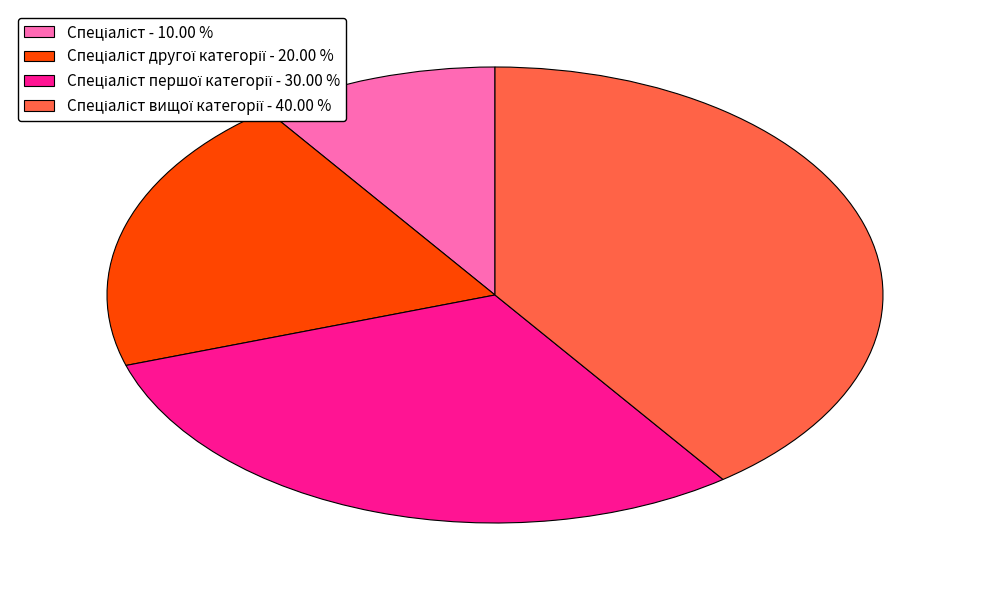

Is there any slice that represents more than half of the pie?

No